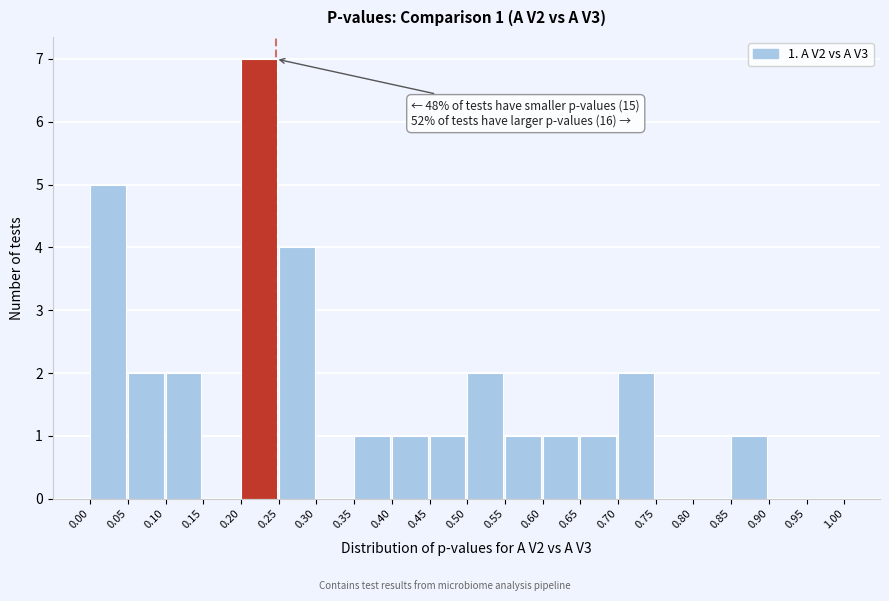

Over which range of the x-axis is the bar tallest?

0.20 to 0.25